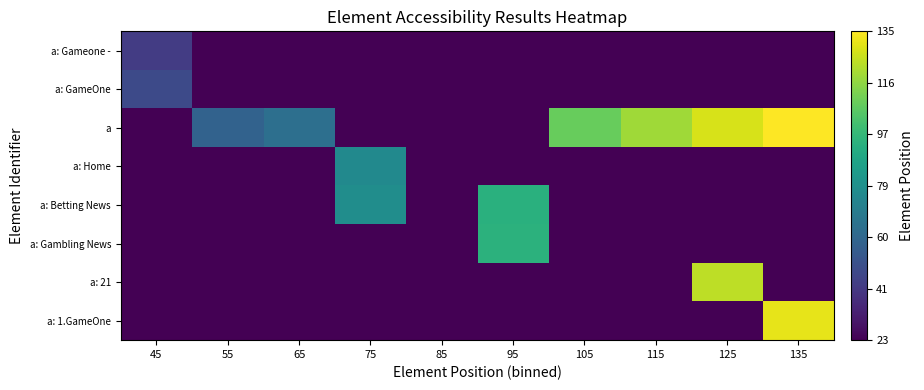

What is the smallest value displayed?

23